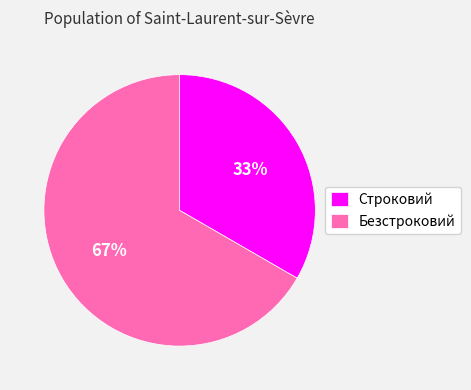

How many segments does this pie chart have?

2